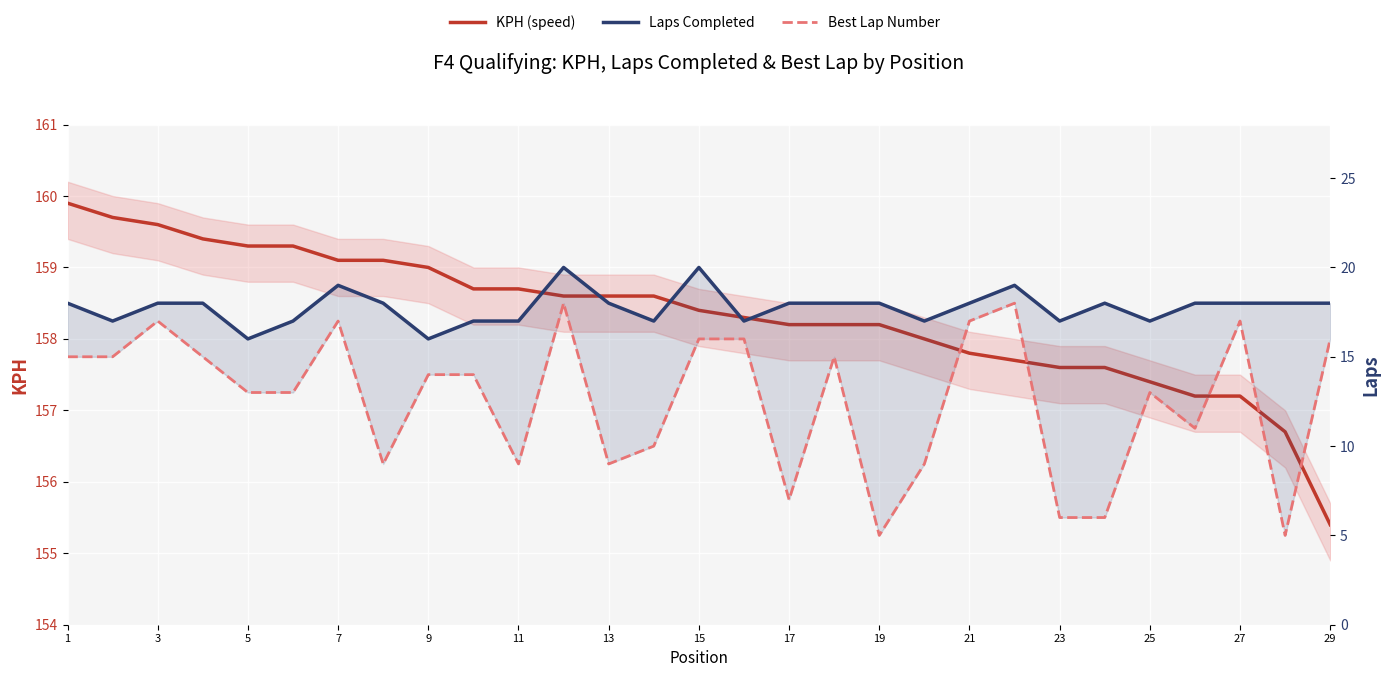

How many values in the KPH (speed) series are below 158?

9